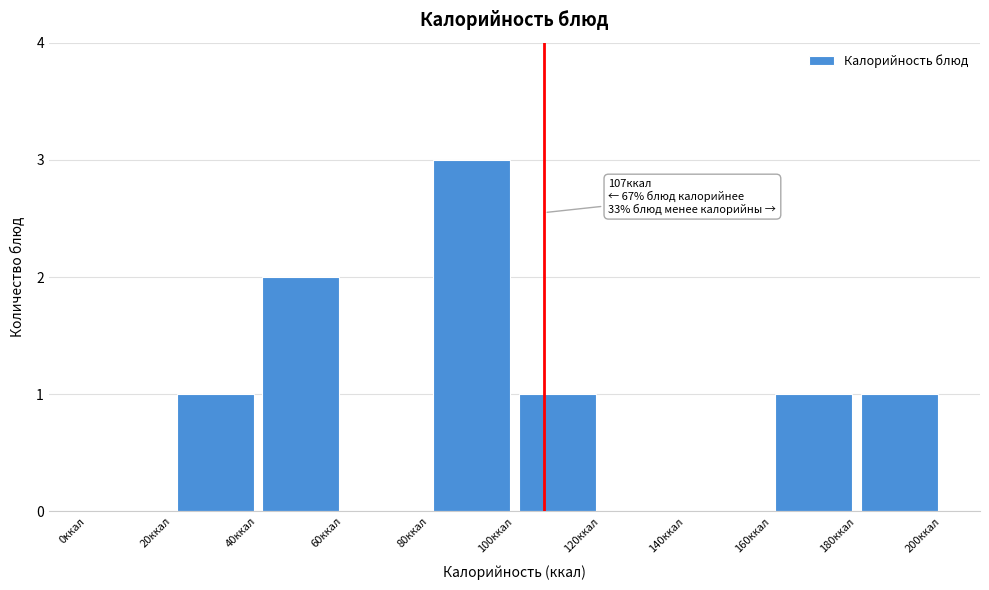

Over which range of the x-axis is the bar tallest?

80 to 100